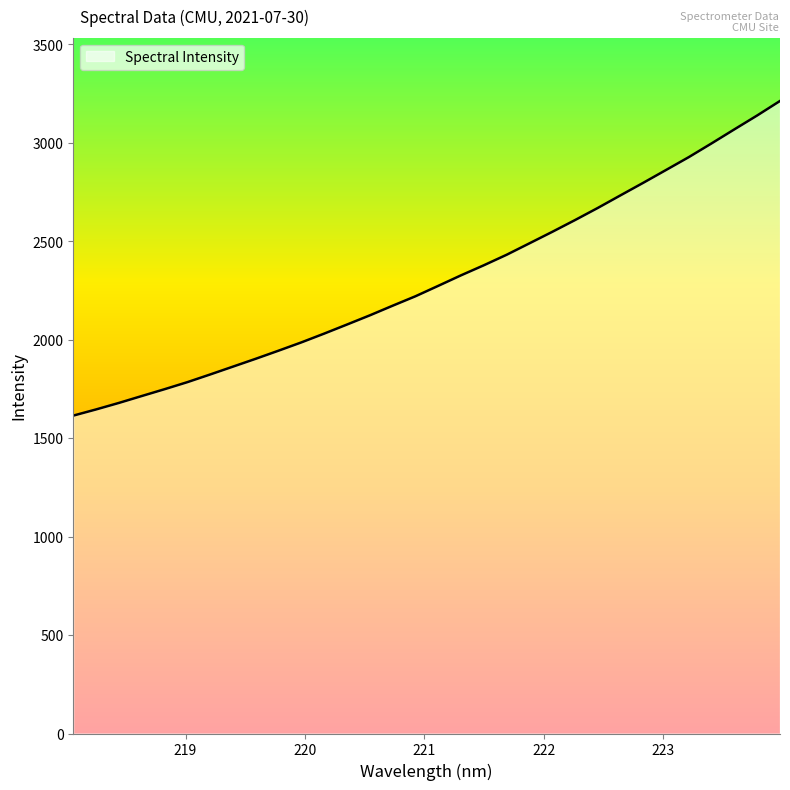

What is the difference between the second highest and minimum values?

1524.6